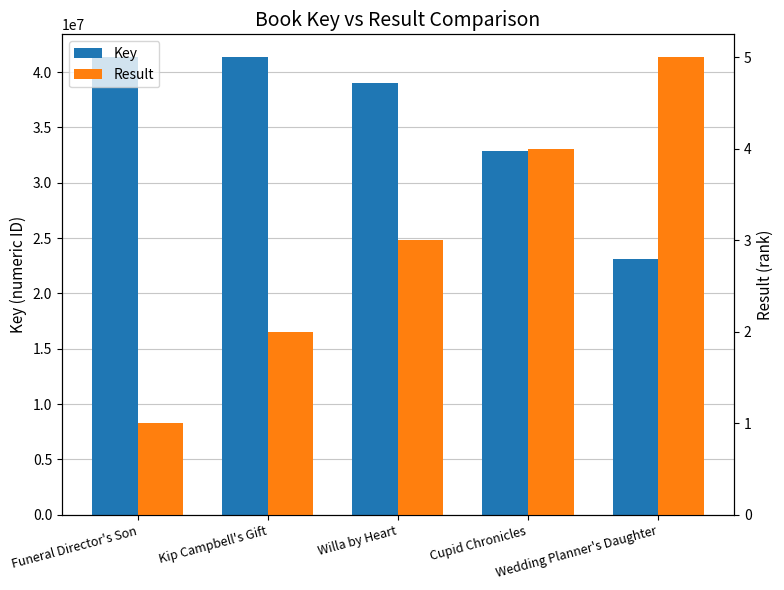

Rank the series by their average value, from highest to lowest.

Key, Result